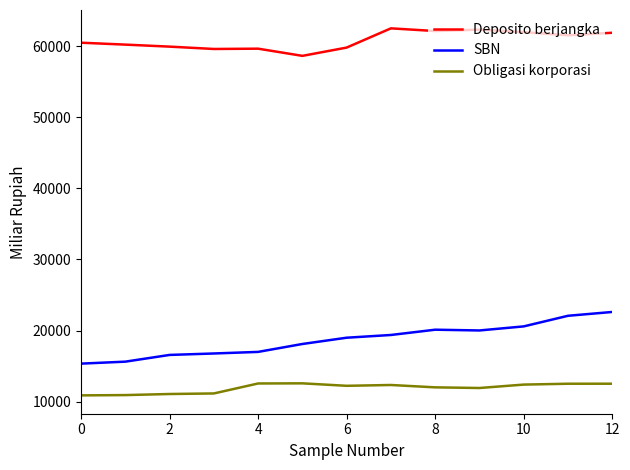

True or false: Deposito berjangka and SBN intersect in this chart.

False